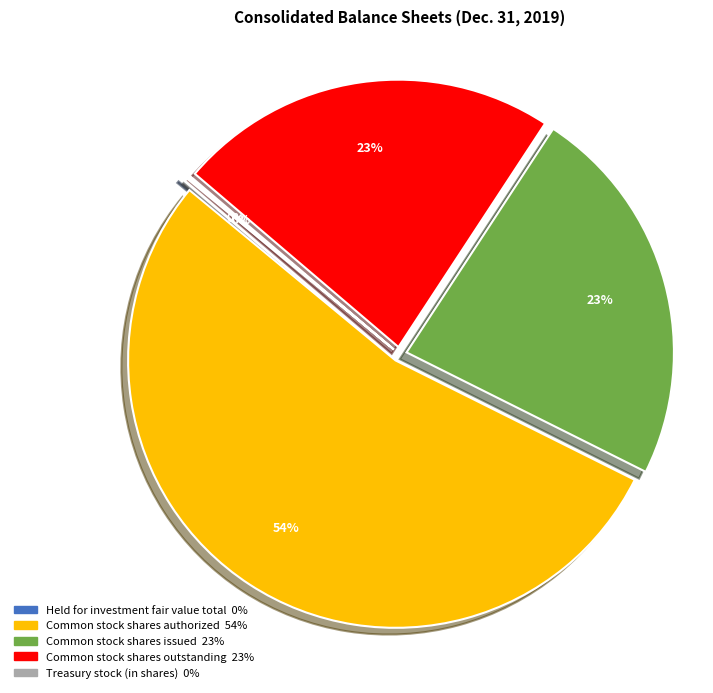

To the nearest percent, what percentage of the pie is Common stock shares authorized?

54%